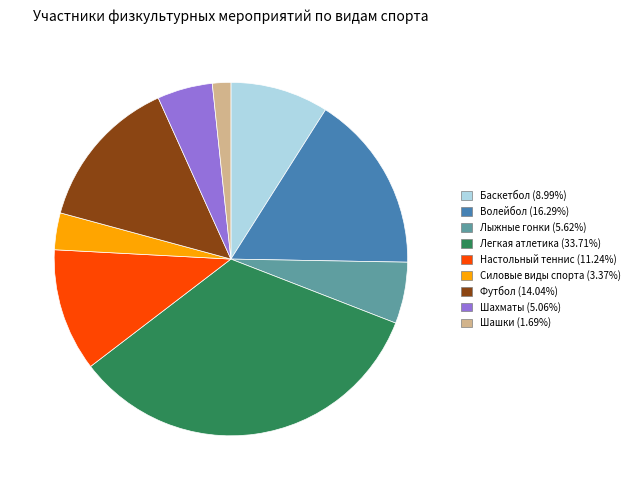

How many slices are in this pie chart?

9